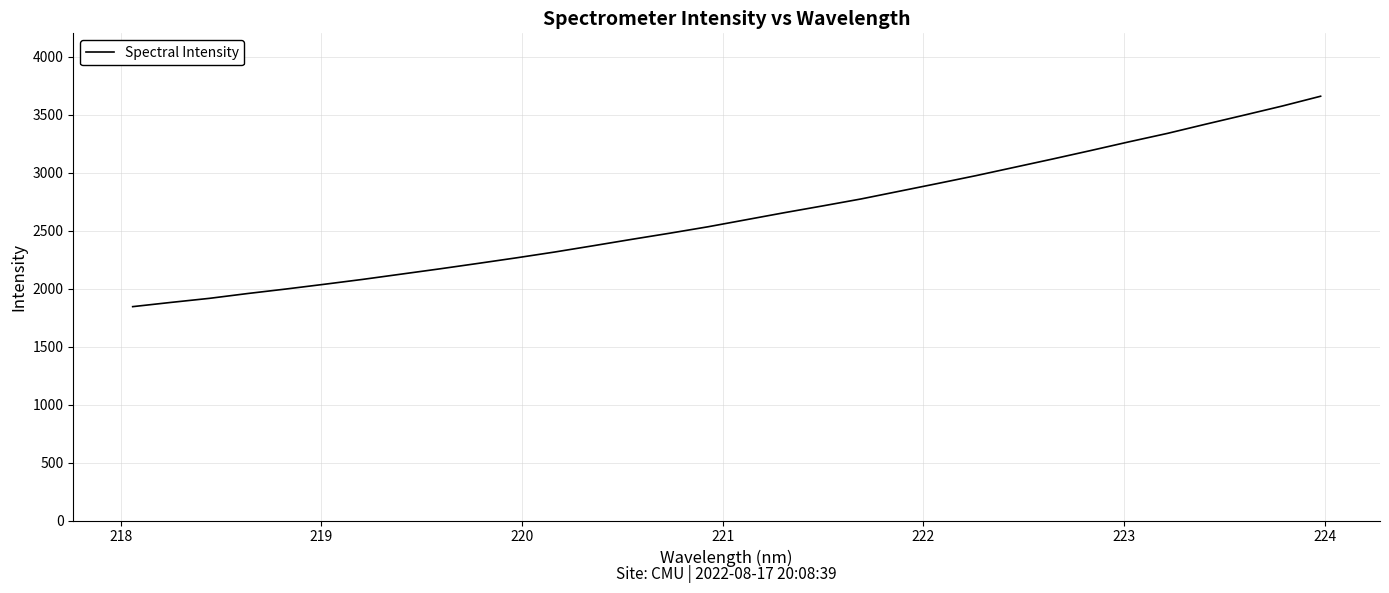

What is the difference between the maximum and minimum values?

1813.8